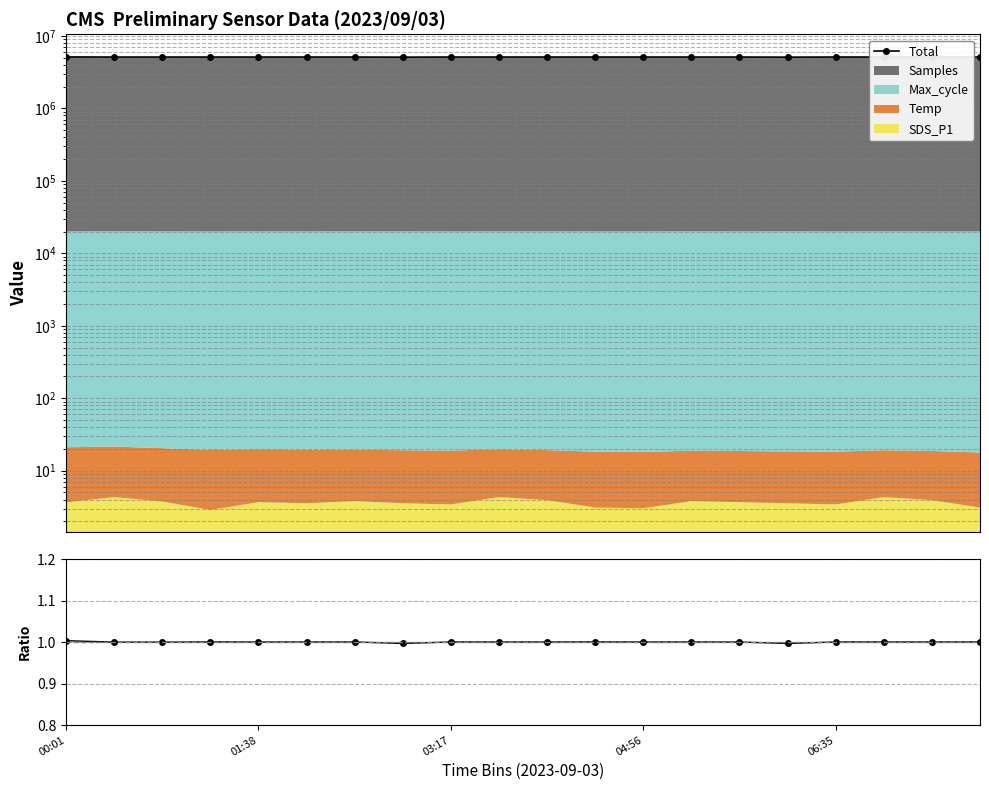

Between 01:38 and 10, which series saw the biggest shift?

Total